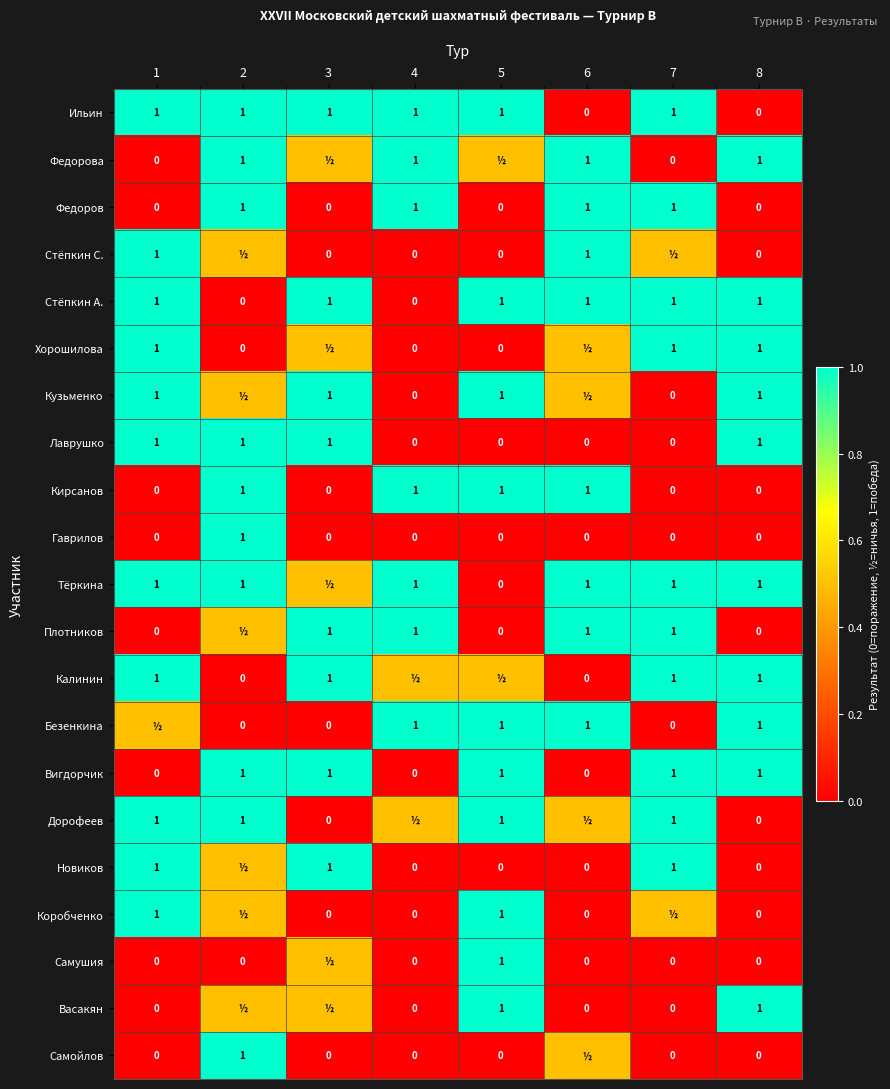

Which has a higher value, 8 or 4?

4